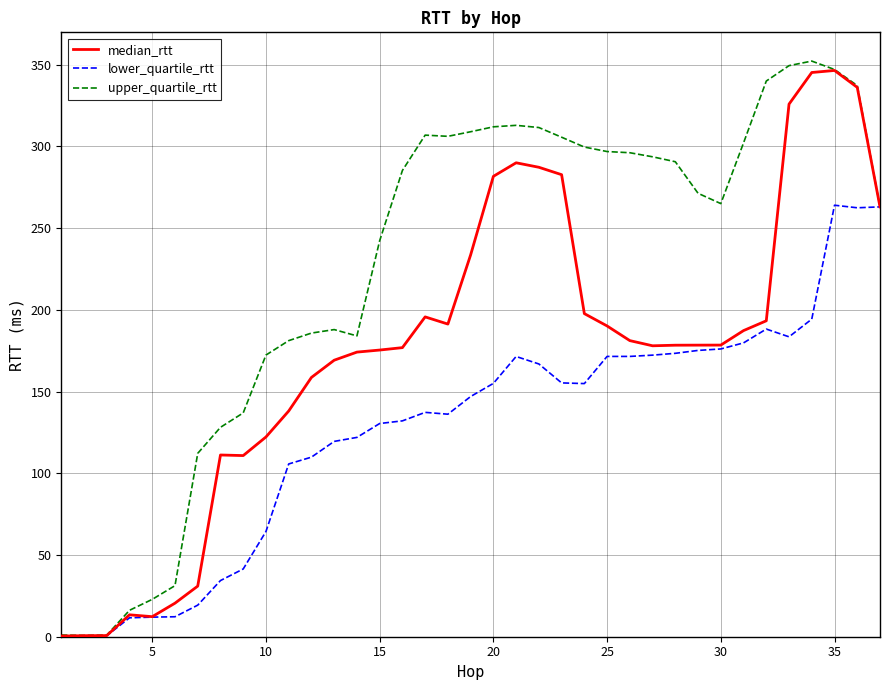

Rank the series by their average value, from highest to lowest.

upper_quartile_rtt, median_rtt, lower_quartile_rtt